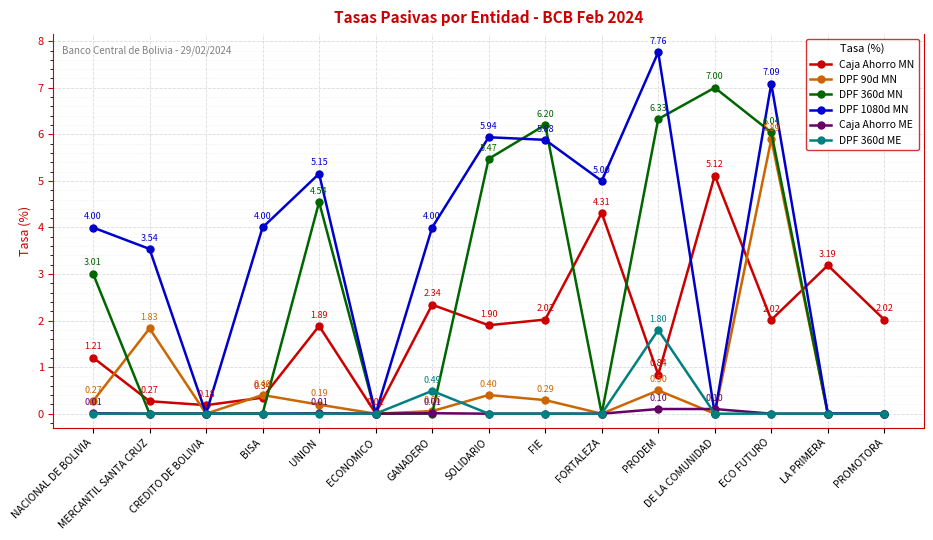

At how many categories does at least one series exceed 0?

15